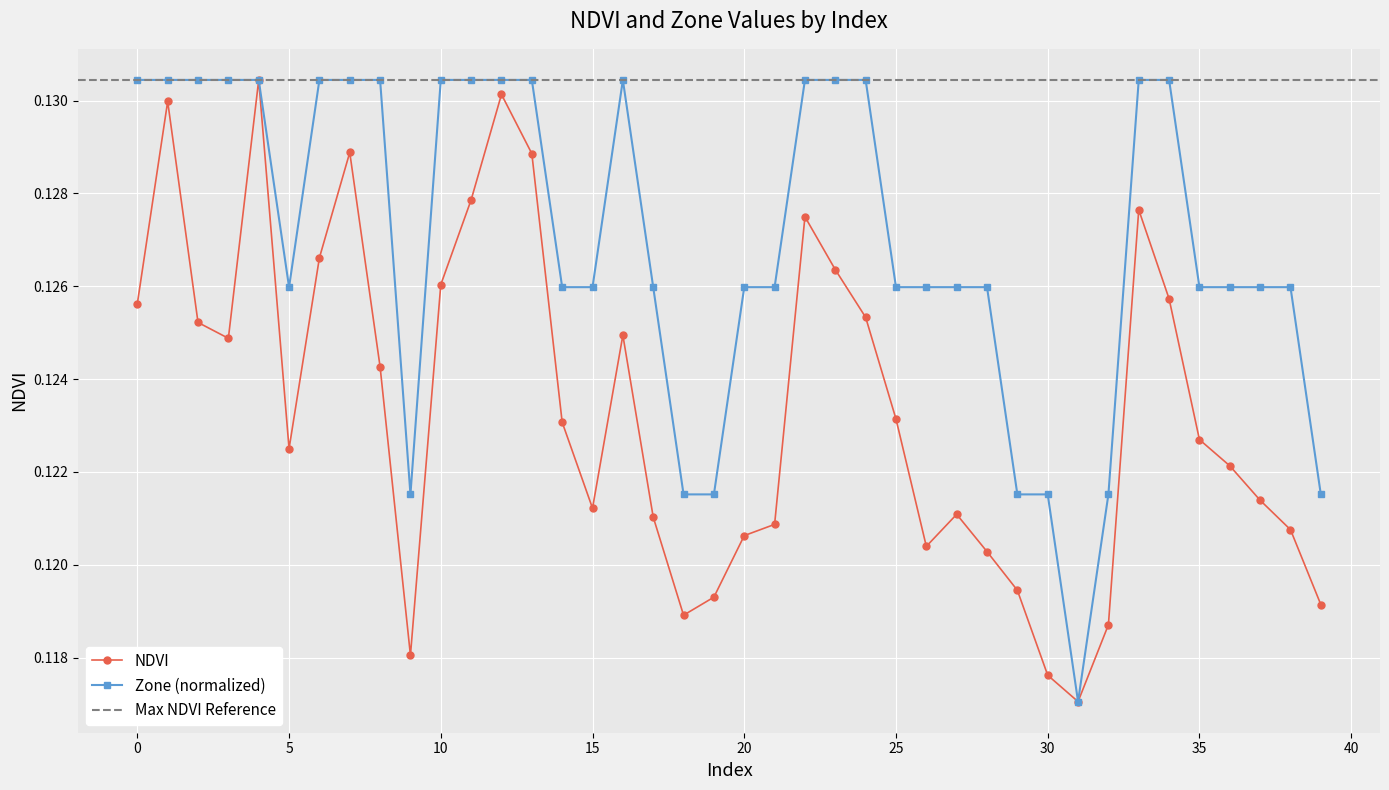

List the labels in order of NDVI value, smallest first.

31, 30, 9, 32, 18, 39, 19, 29, 28, 26, 20, 38, 21, 17, 27, 15, 37, 36, 5, 35, 14, 25, 8, 3, 16, 2, 24, 0, 34, 10, 23, 6, 22, 33, 11, 13, 7, 1, 12, 4